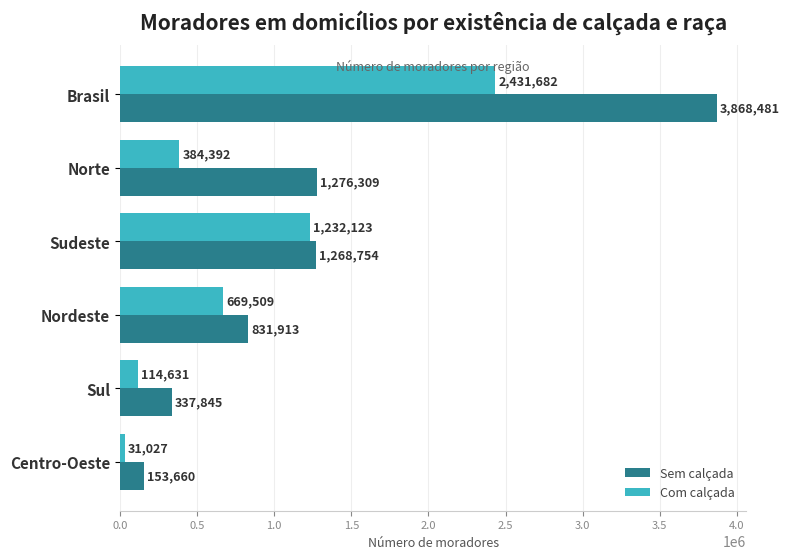

Which category has the lowest value in the Com calçada series?

Centro-Oeste